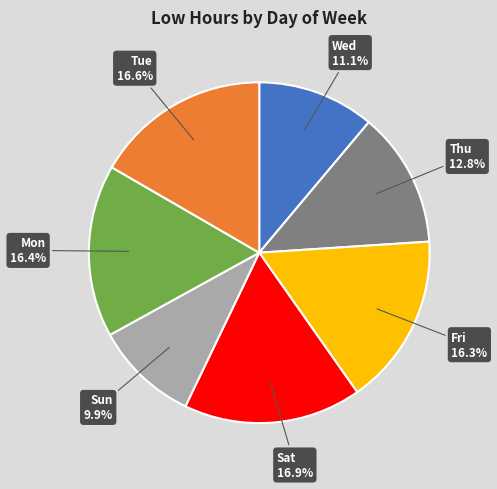

Count the number of slices in the pie.

7